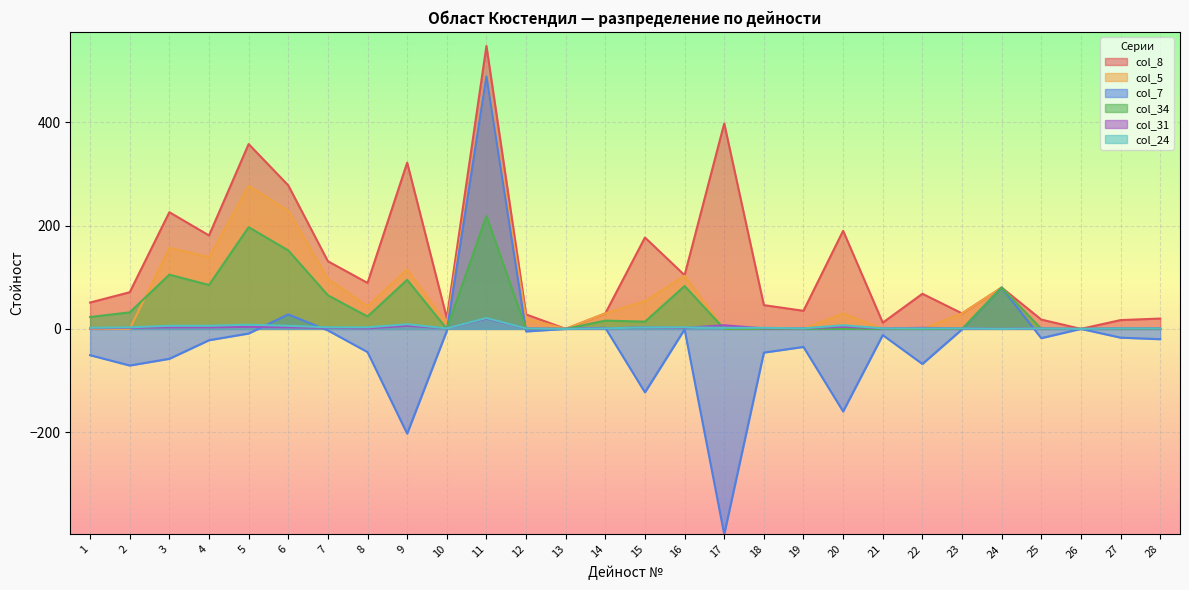

At which label does col_34 first exceed 14?

1